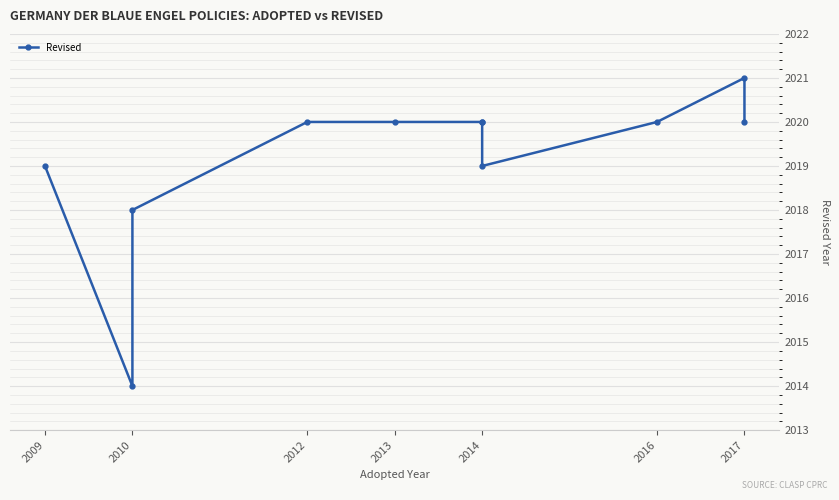

What value does the data have at 2014?

2020